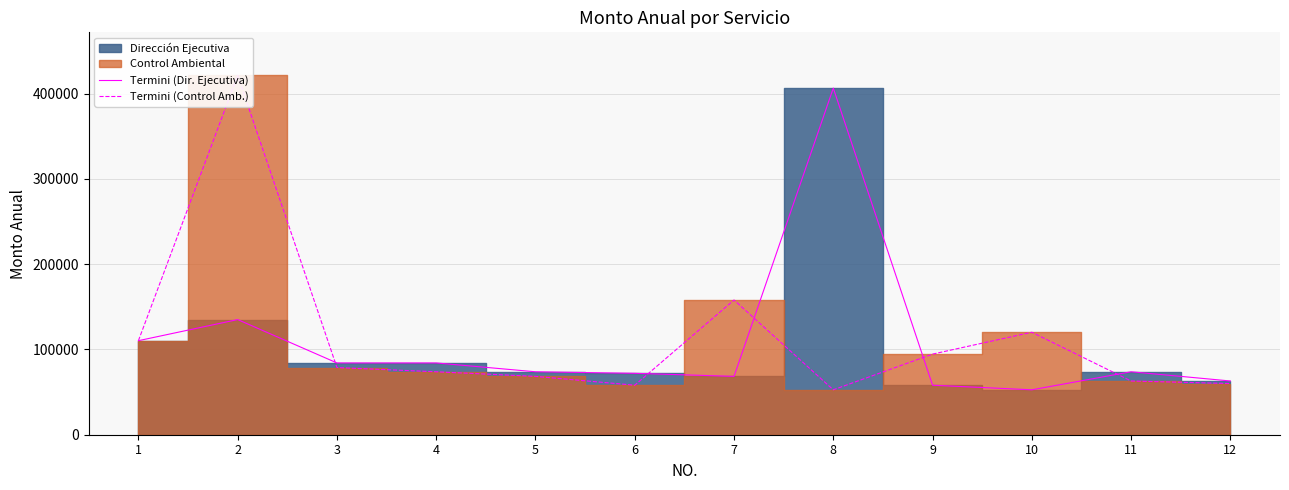

Is the value of Termini (Control Amb.) at 6 greater than the value of Termini (Dir. Ejecutiva) at 10?

Yes